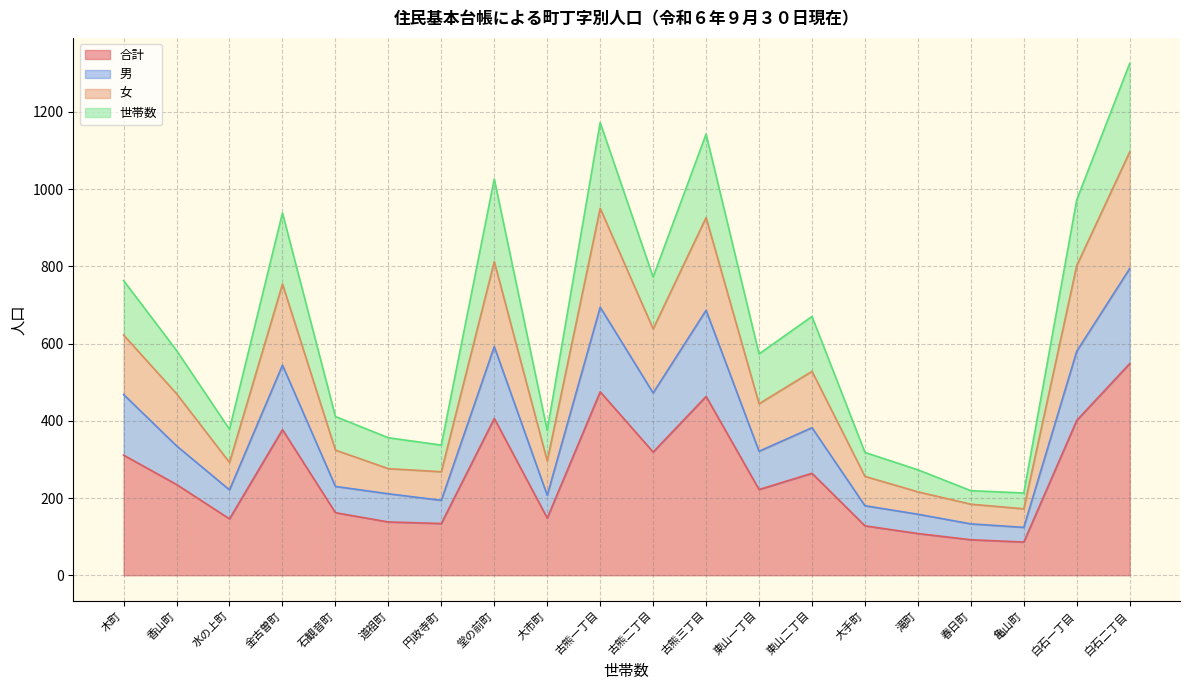

True or false: 世帯数 has more than 1 interior local peaks.

True